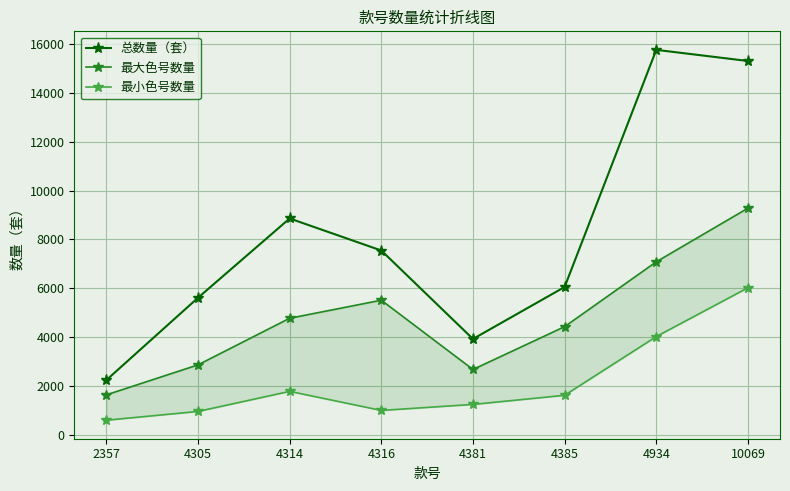

What is the difference between the second highest and minimum values in the 总数量（套） series?

13055